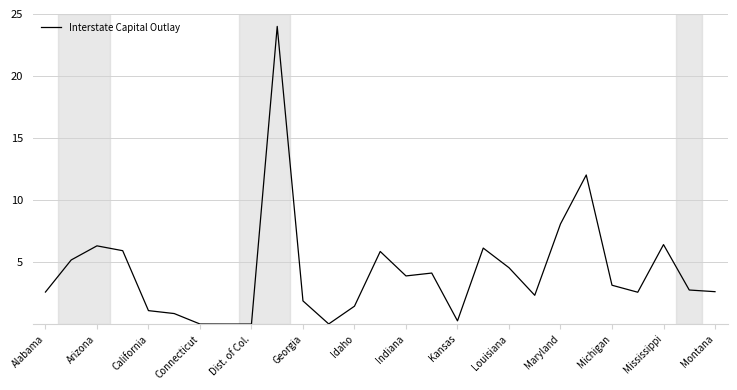

What is the maximum value shown in the chart?

24.0